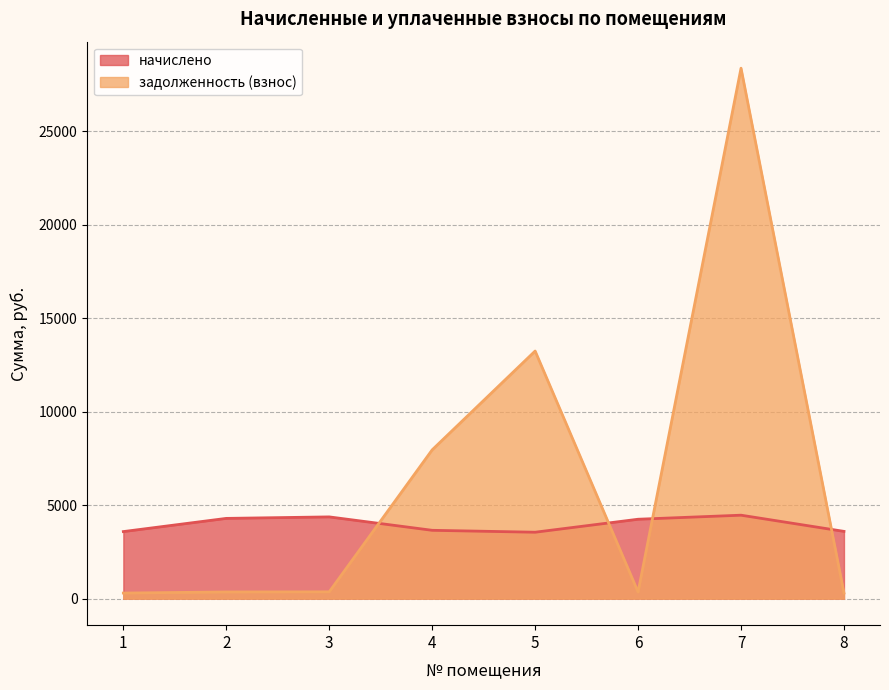

Reading right to left, extract all data points from this chart.

начислено: 3598.6	4464.1	4247.8	3553.1	3655.6	4373.0	4293.2	3587.3
задолженность (взнос): 299.9	28376.0	354.0	13245.6	7959.7	364.4	357.8	298.9